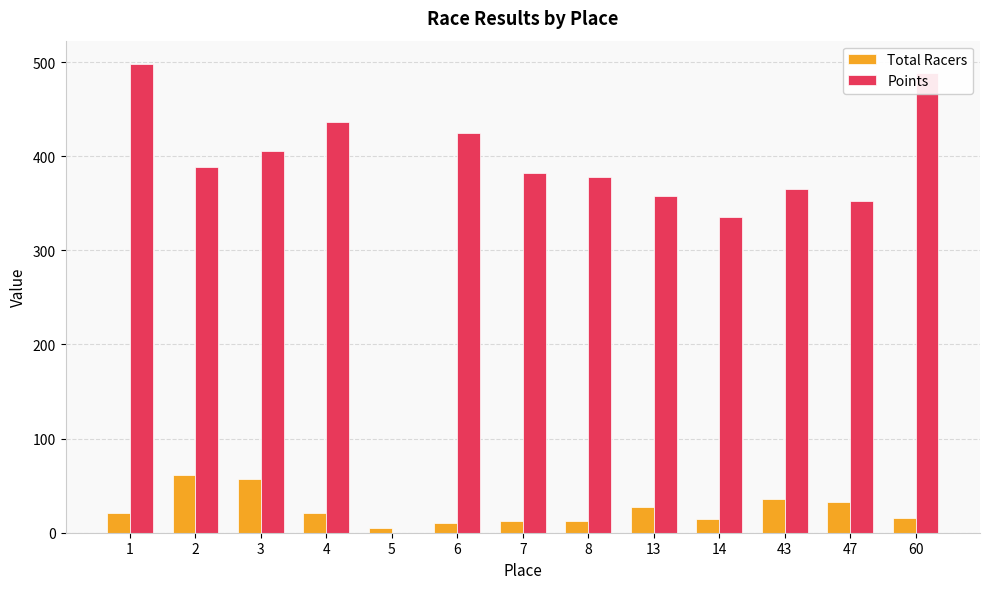

Which series has the largest total across all categories?

Points